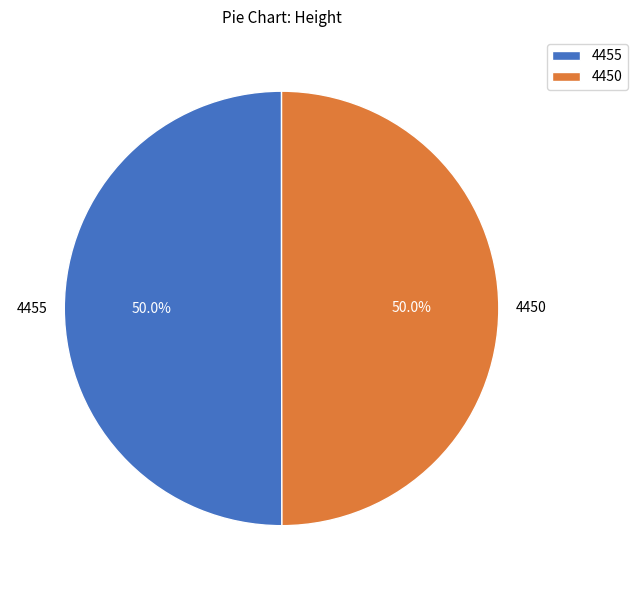

The 4455 slice represents 50% of the pie. True or false?

True